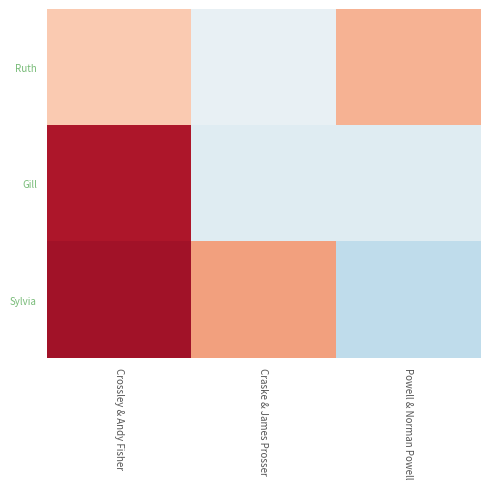

Which label corresponds to the smallest value in the chart?

Powell & Norman Powell